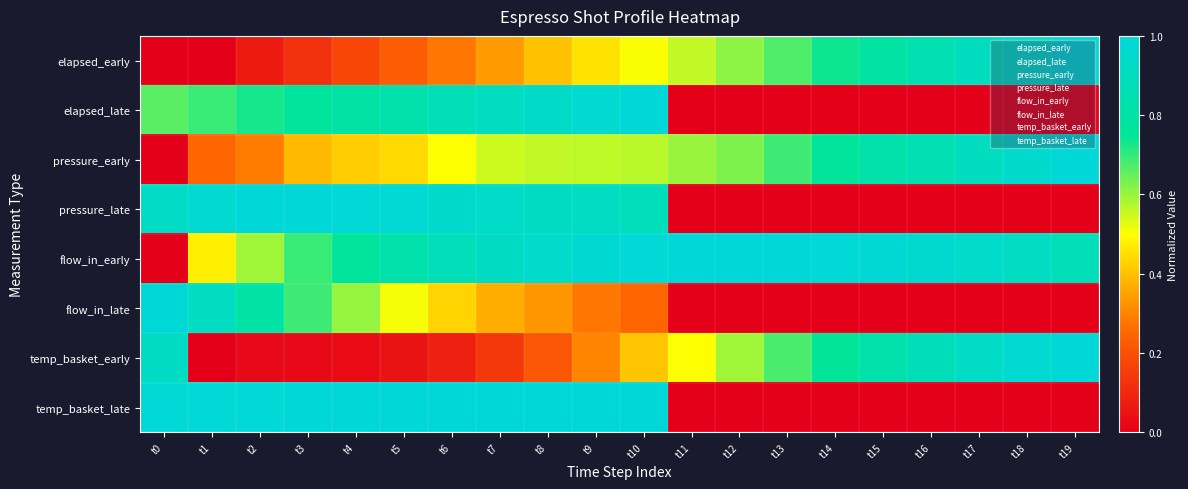

Between t5 and t18, which series saw the biggest shift?

temp_basket_late